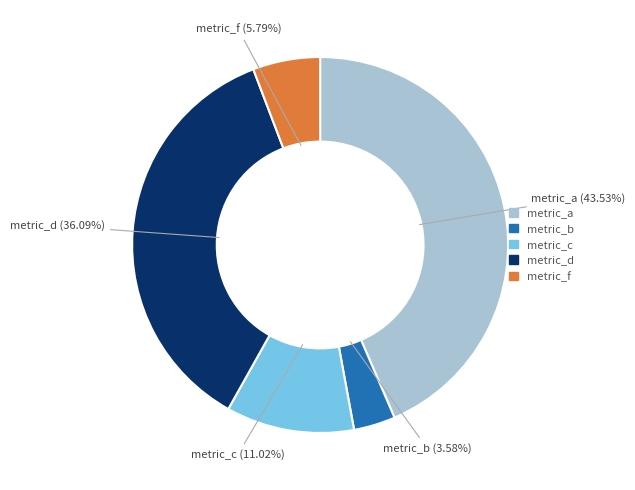

To the nearest percent, what is the difference between the largest and smallest slice percentages?

40%